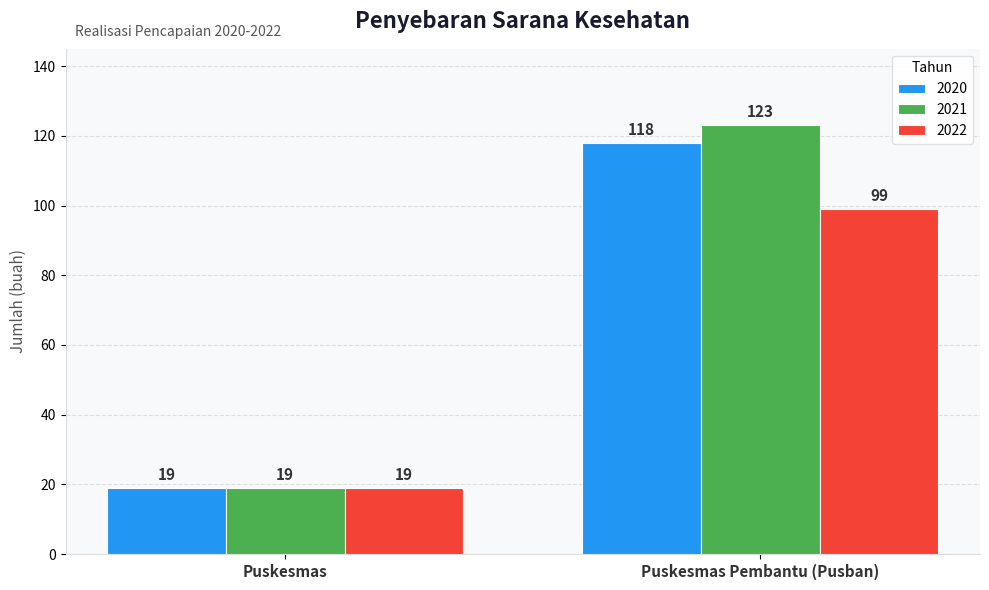

Which label corresponds to the smallest value in the chart?

Puskesmas